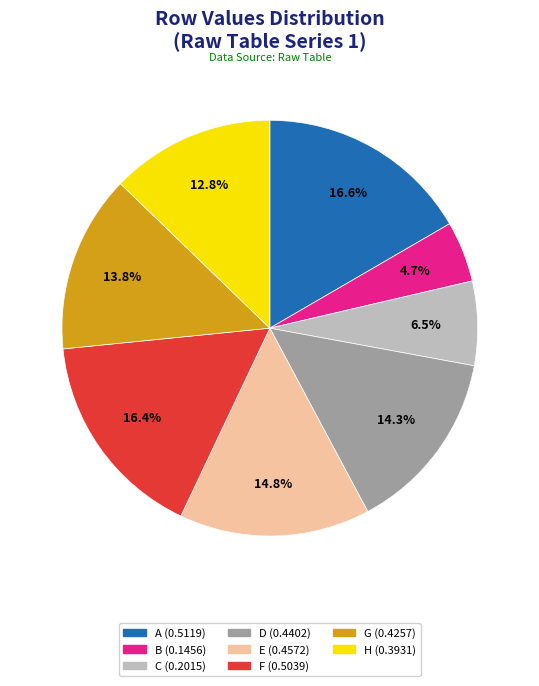

Count the number of slices in the pie.

8